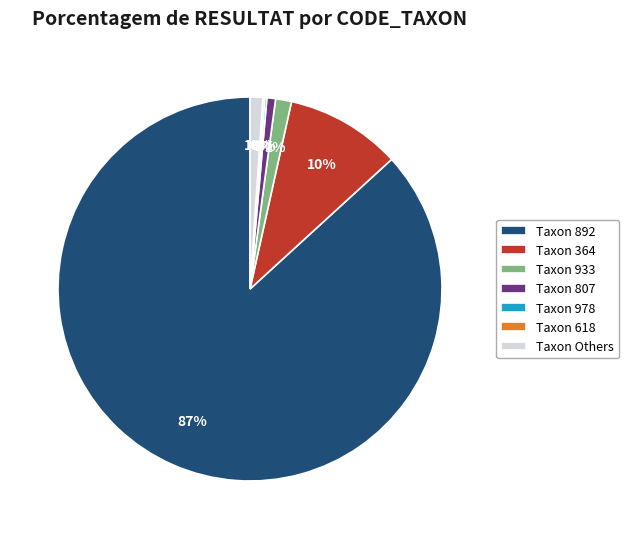

Is there any slice that represents more than half of the pie?

Yes